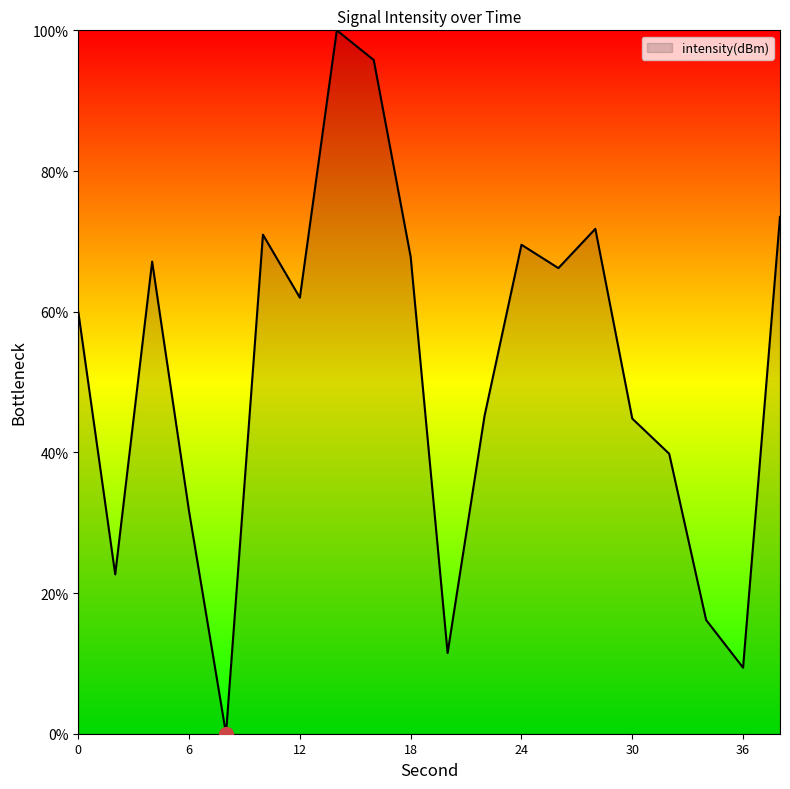

True or false: there are more than 1 points higher than both neighbors.

True